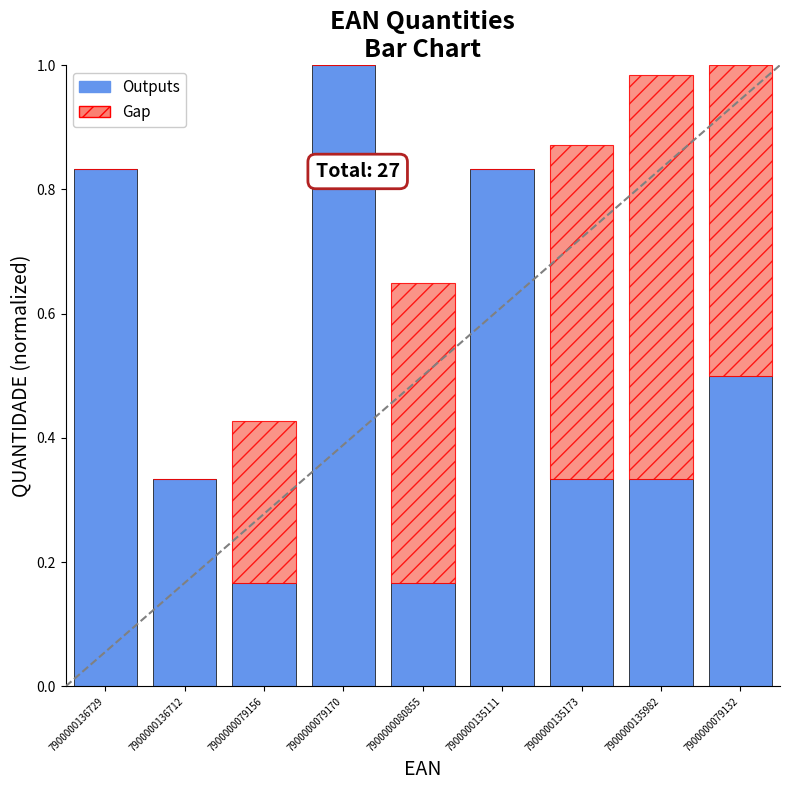

What are all the series names shown in the legend?

Outputs, Gap